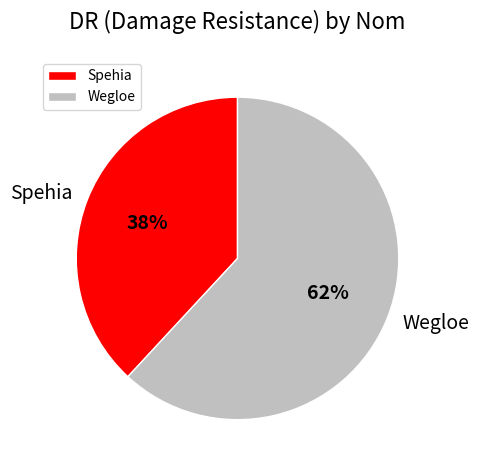

To the nearest percent, what percentage of the pie is Wegloe?

62%